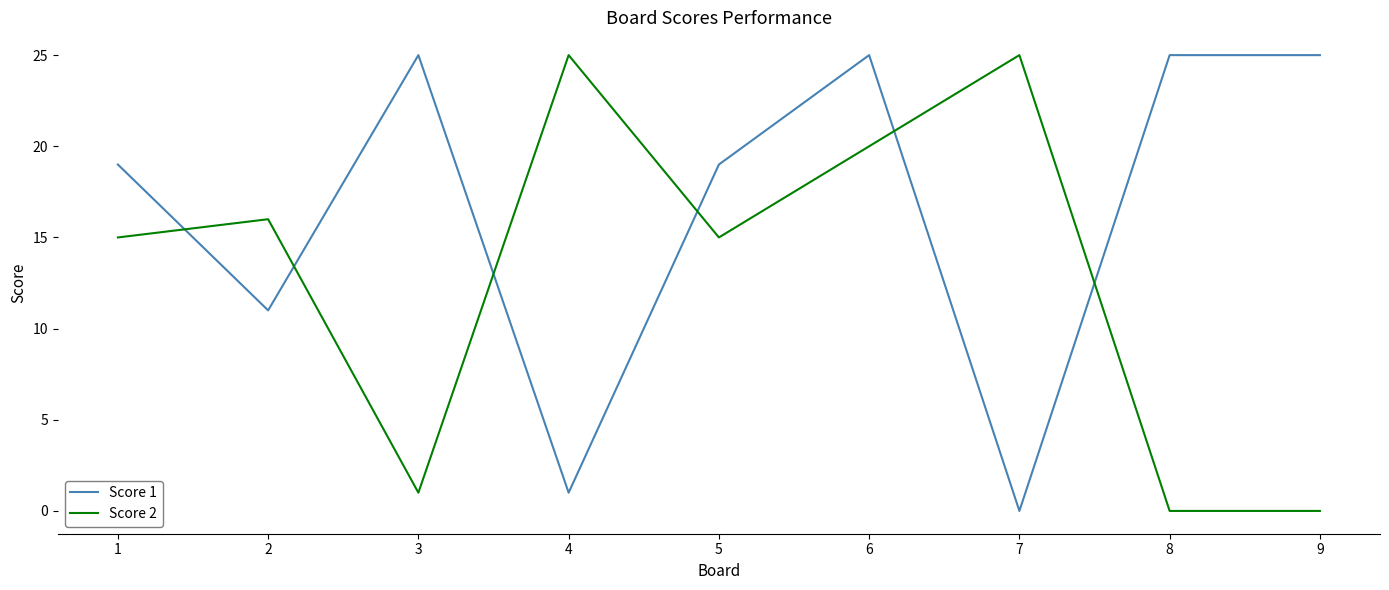

Does the chart have visible grid lines?

No